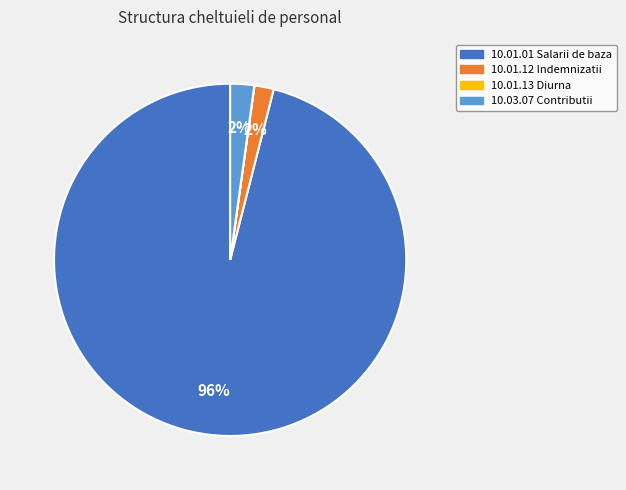

To the nearest percent, what portion does 10.03.07 Contributii represent?

2%